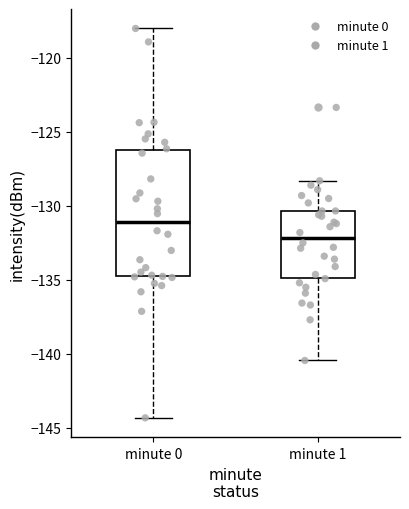

Reading left to right, read every box against the y-axis: the position of its median line, the range the box covers, and the ends of its whiskers. The values are not printed on the chart, so give them approximately, as read against the axis.

minute 0: median -131.0, box -134.5 to -126.0, whiskers -144.5 to -118.0
minute 1: median -132.0, box -135.0 to -130.5, whiskers -140.5 to -128.5